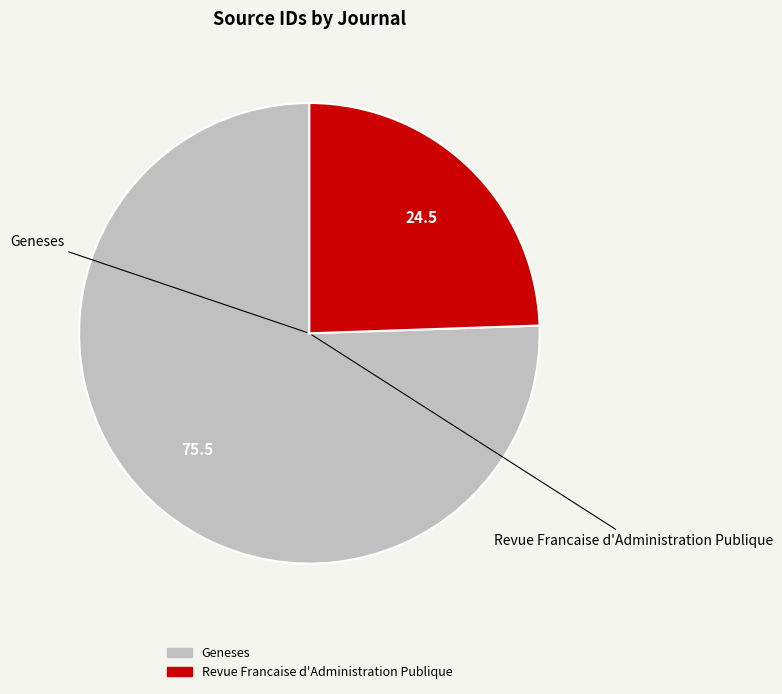

Combined, do Geneses and Revue Francaise d'Administration Publique account for over 50%?

Yes